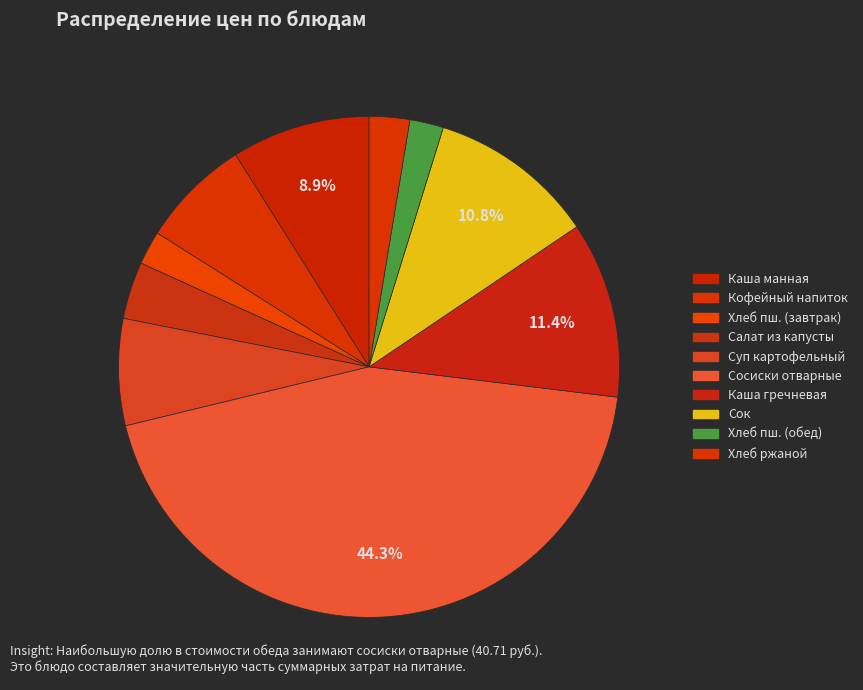

To the nearest percent, what is the difference between the largest and smallest slice percentages?

42%